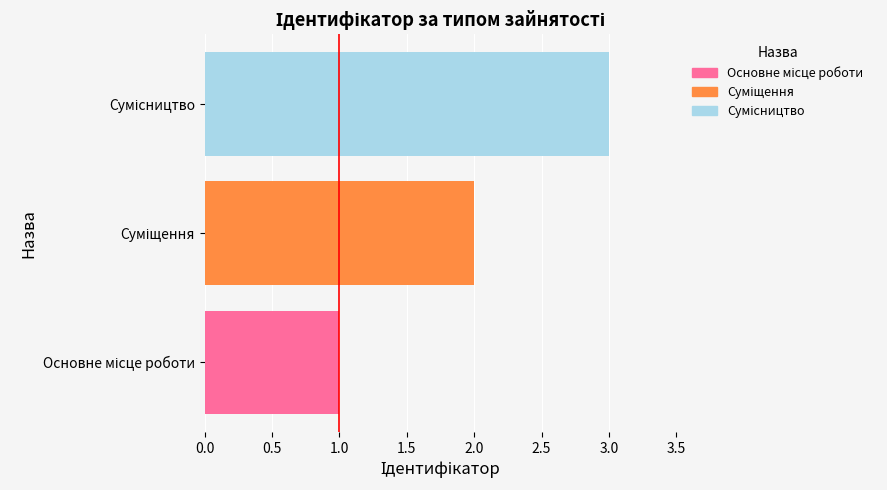

Reading left to right, extract all data points from this chart.

1	2	3